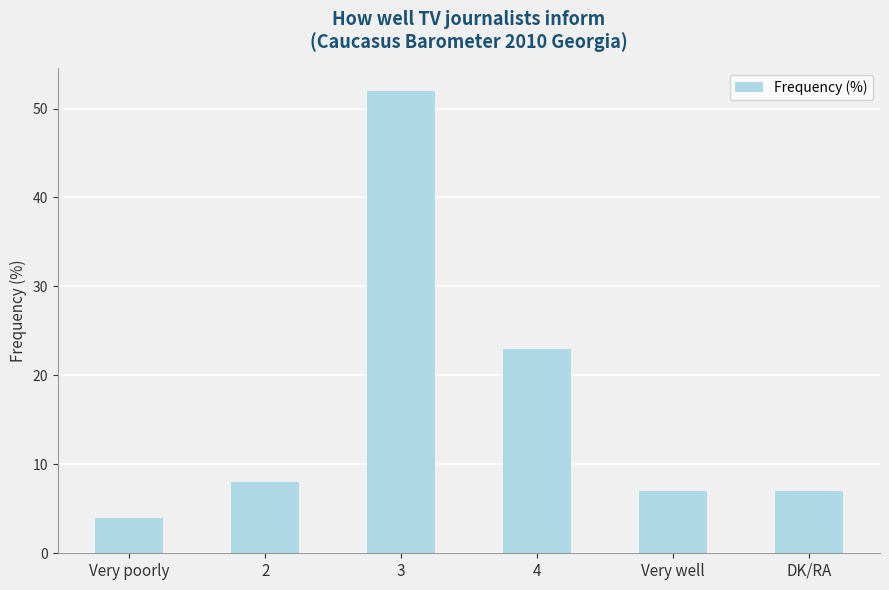

How many series are shown in this chart?

1